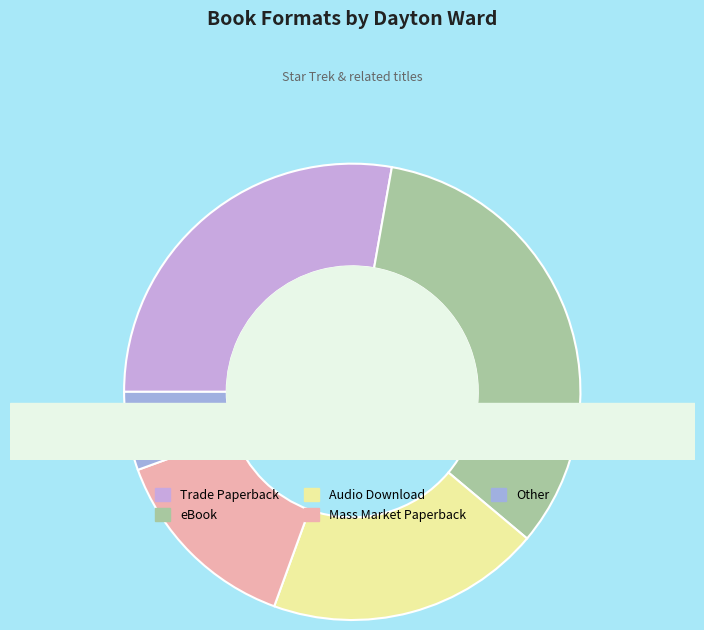

True or false: Mass Market Paperback accounts for 24% of the total.

False